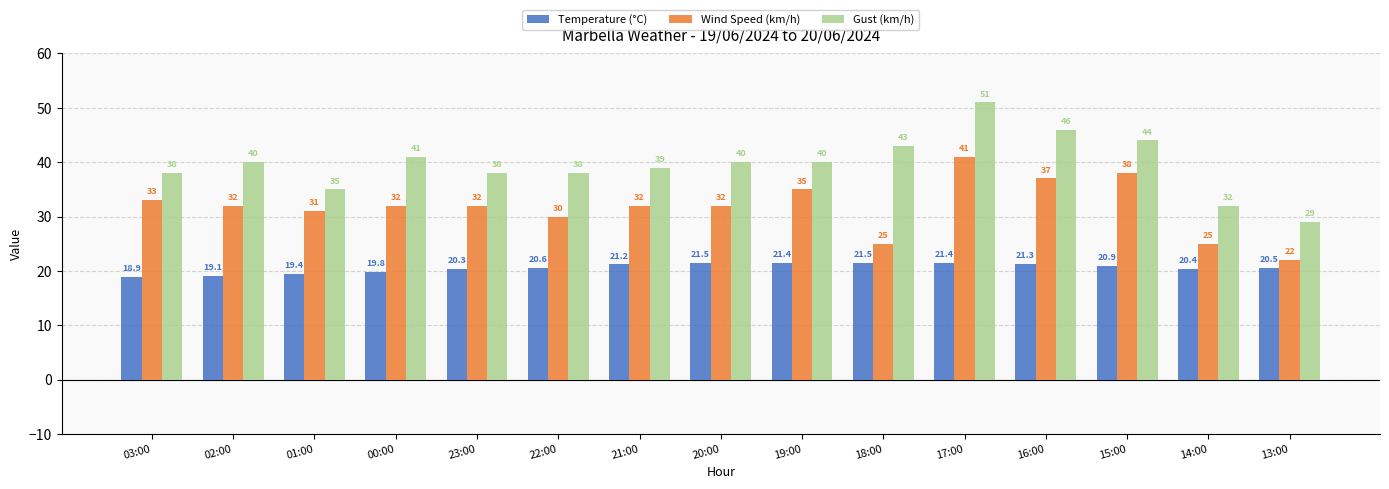

Reading left to right, transcribe all the data shown in this chart.

Temperature (°C): 03:00=18.9	02:00=19.1	01:00=19.4	00:00=19.8	23:00=20.3	22:00=20.6	21:00=21.2	20:00=21.5	19:00=21.4	18:00=21.5	17:00=21.4	16:00=21.3	15:00=20.9	14:00=20.4	13:00=20.5
Wind Speed (km/h): 03:00=33.0	02:00=32.0	01:00=31.0	00:00=32.0	23:00=32.0	22:00=30.0	21:00=32.0	20:00=32.0	19:00=35.0	18:00=25.0	17:00=41.0	16:00=37.0	15:00=38.0	14:00=25.0	13:00=22.0
Gust (km/h): 03:00=38.0	02:00=40.0	01:00=35.0	00:00=41.0	23:00=38.0	22:00=38.0	21:00=39.0	20:00=40.0	19:00=40.0	18:00=43.0	17:00=51.0	16:00=46.0	15:00=44.0	14:00=32.0	13:00=29.0